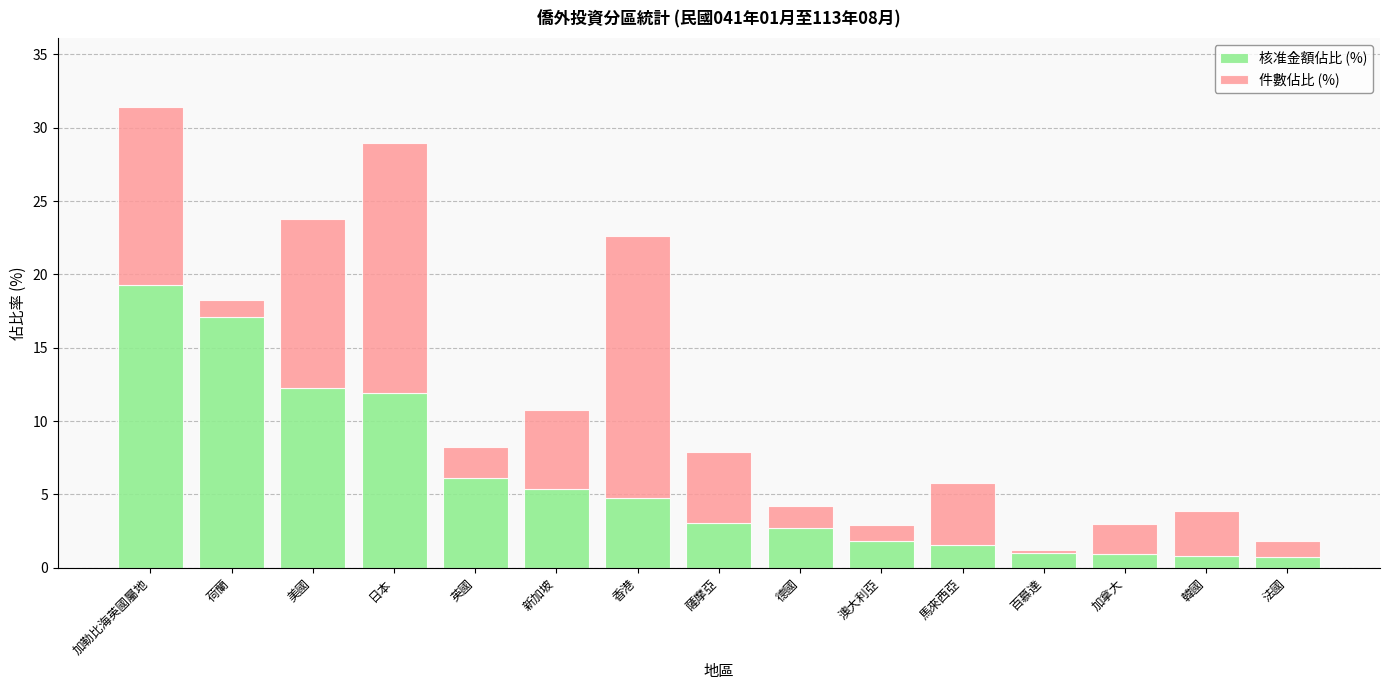

What is the total value across all series at 薩摩亞?

7.9